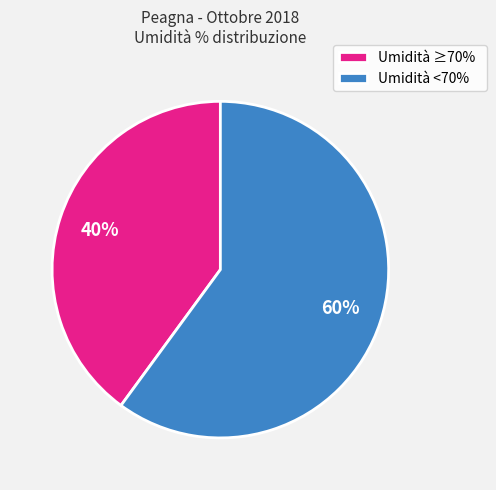

To the nearest percent, what percentage of the pie is Umidità <70%?

60%